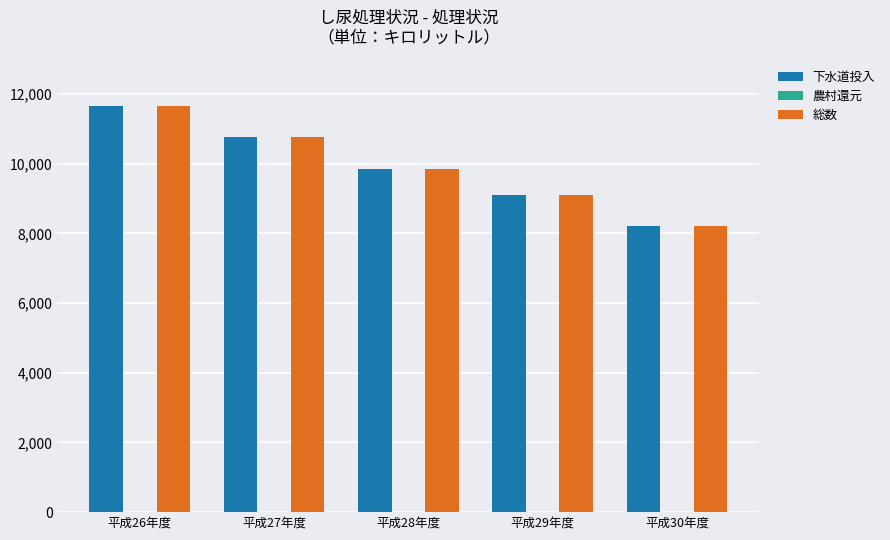

Which category has the highest value in the 下水道投入 series?

平成26年度